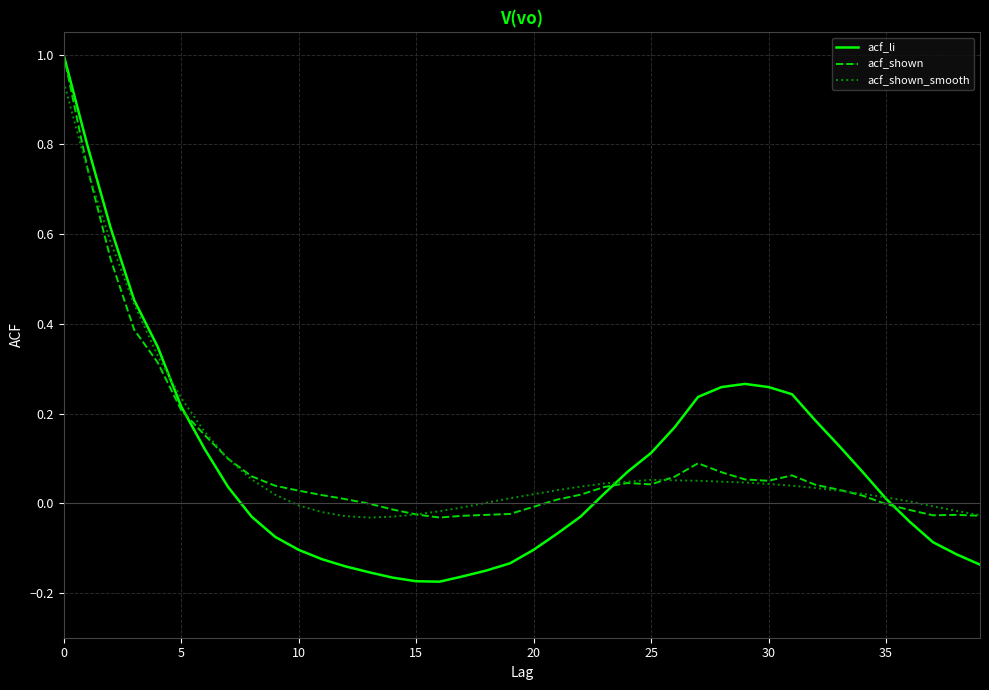

Which series has the widest spread of values?

acf_li